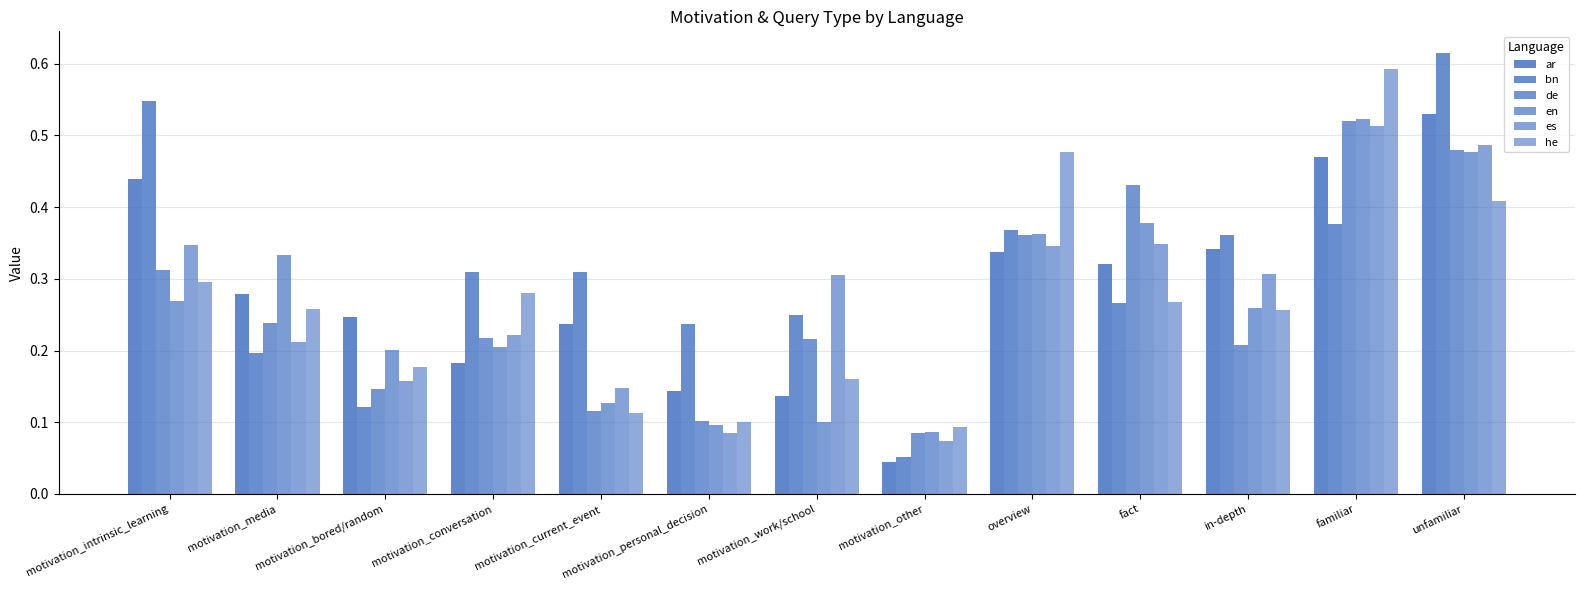

Between overview and fact, which series saw the biggest shift?

he